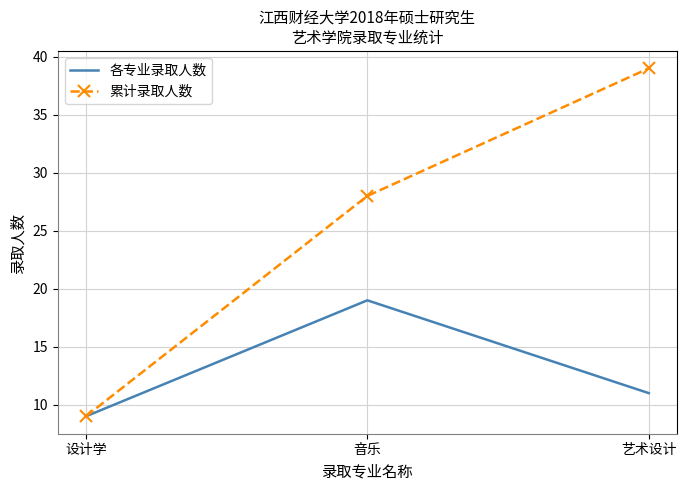

What position from the right is 设计学?

3